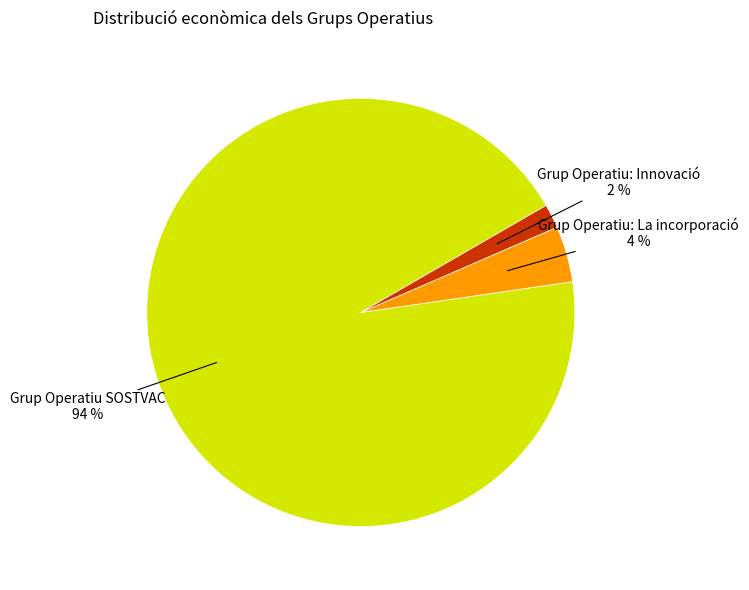

How many segments does this pie chart have?

3